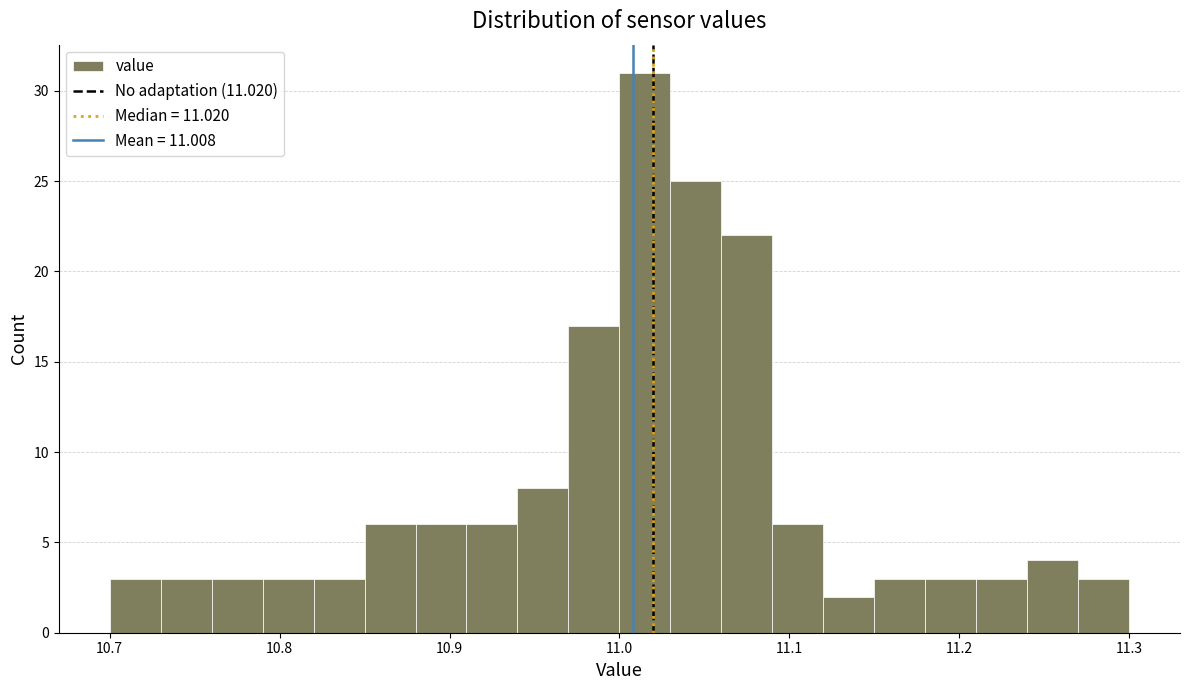

Around what value on the x-axis is the tallest bar? Give the approximate position of its centre, as read against the axis.

11.02